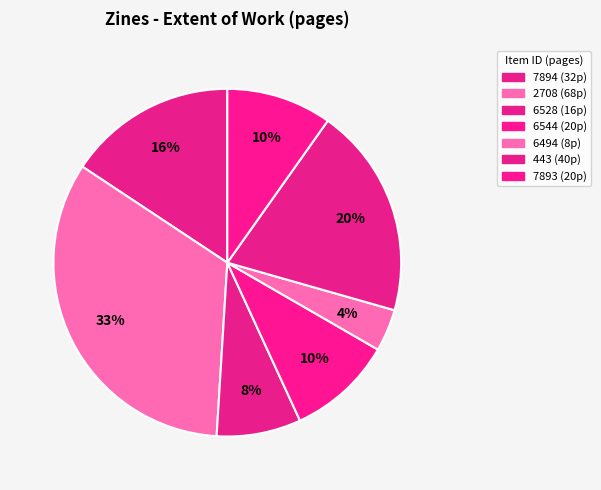

Rank the categories by value from highest to lowest.

Collective liberation (2708), Genocide in America (443), Rants & Rubs (7894), A love letter: Fuck (6544), Afro-Pessimism (7893), A Love letter: womxn (6528), R.I.P. Philando (6494)